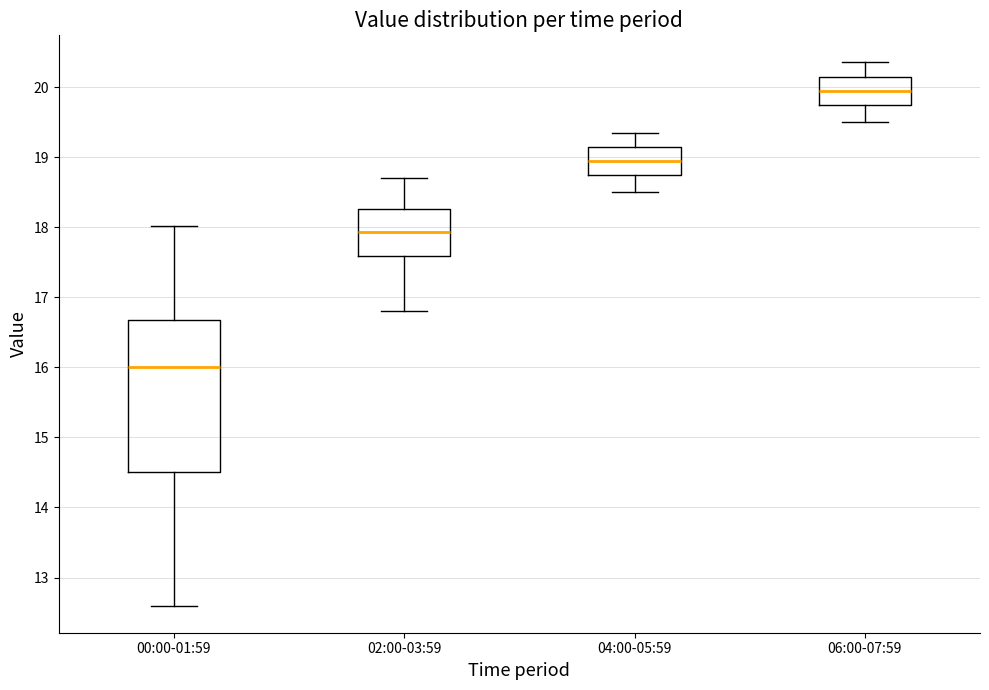

Which box's median line is the highest?

06:00-07:59